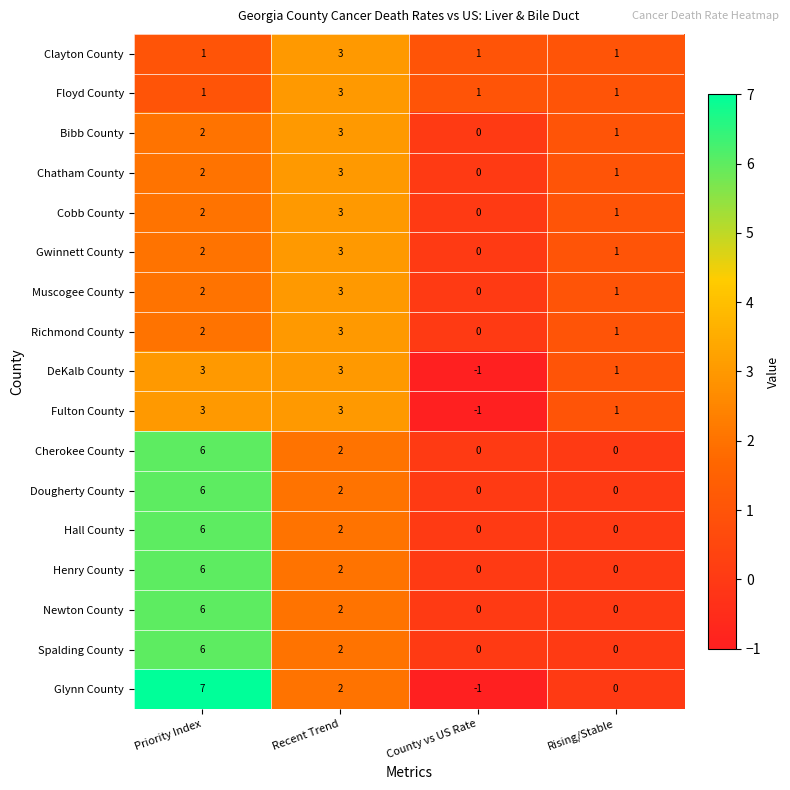

Which series has the largest range (max minus min)?

Glynn County